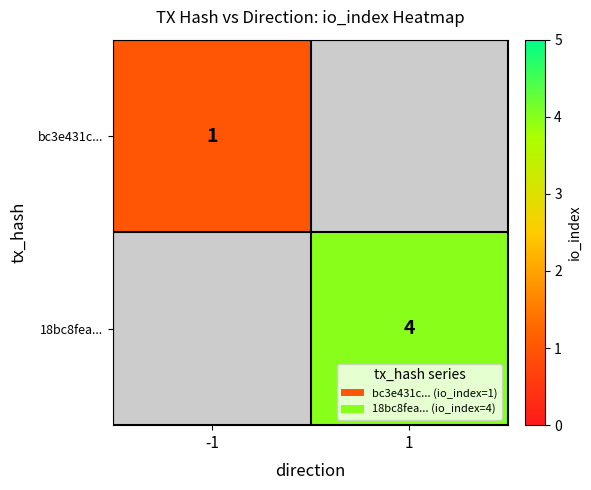

At how many categories does at least one series exceed 1?

1